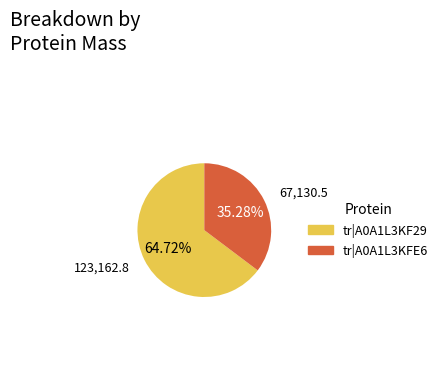

How many segments does this pie chart have?

2